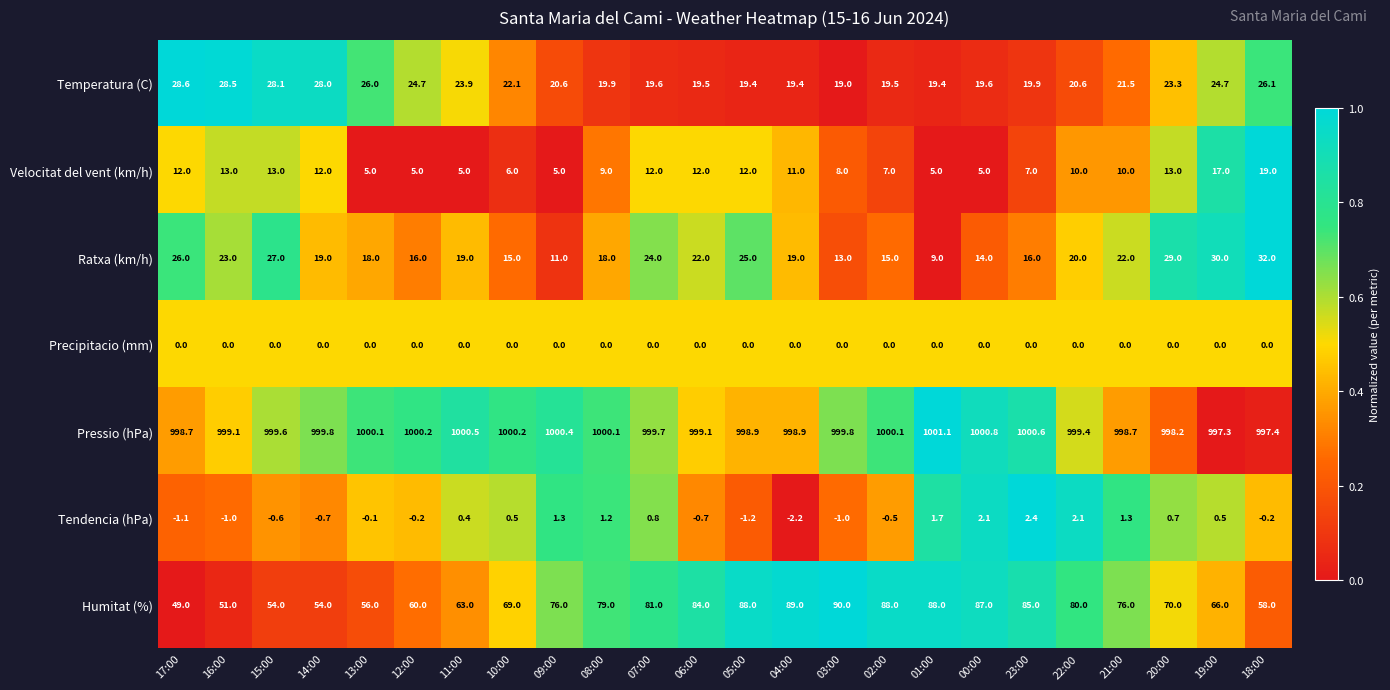

What is the difference between the Velocitat del vent (km/h) values at 16:00 and 05:00?

1.0